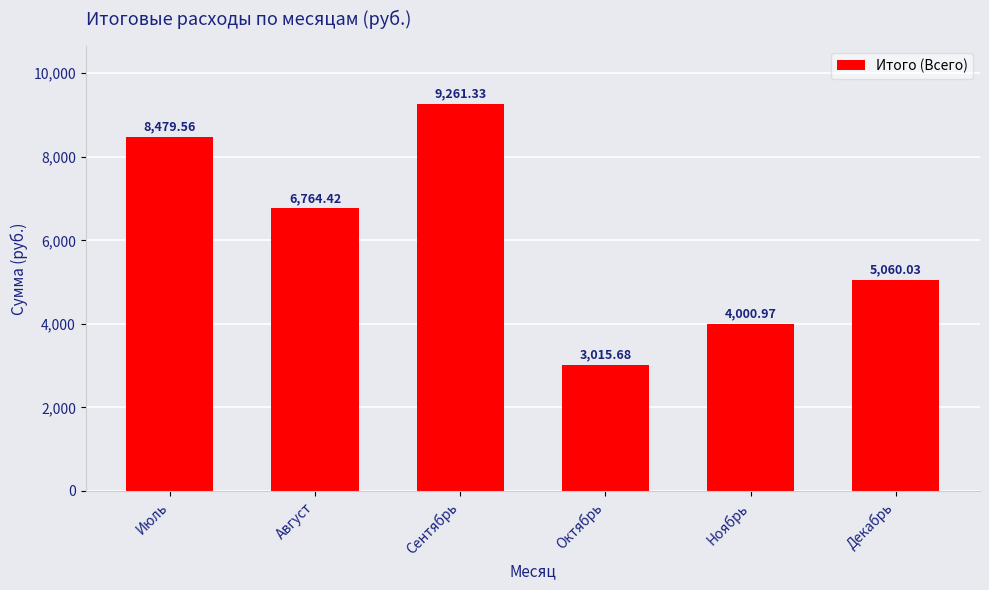

What is the sum of the values at Июль and Ноябрь?

12480.5